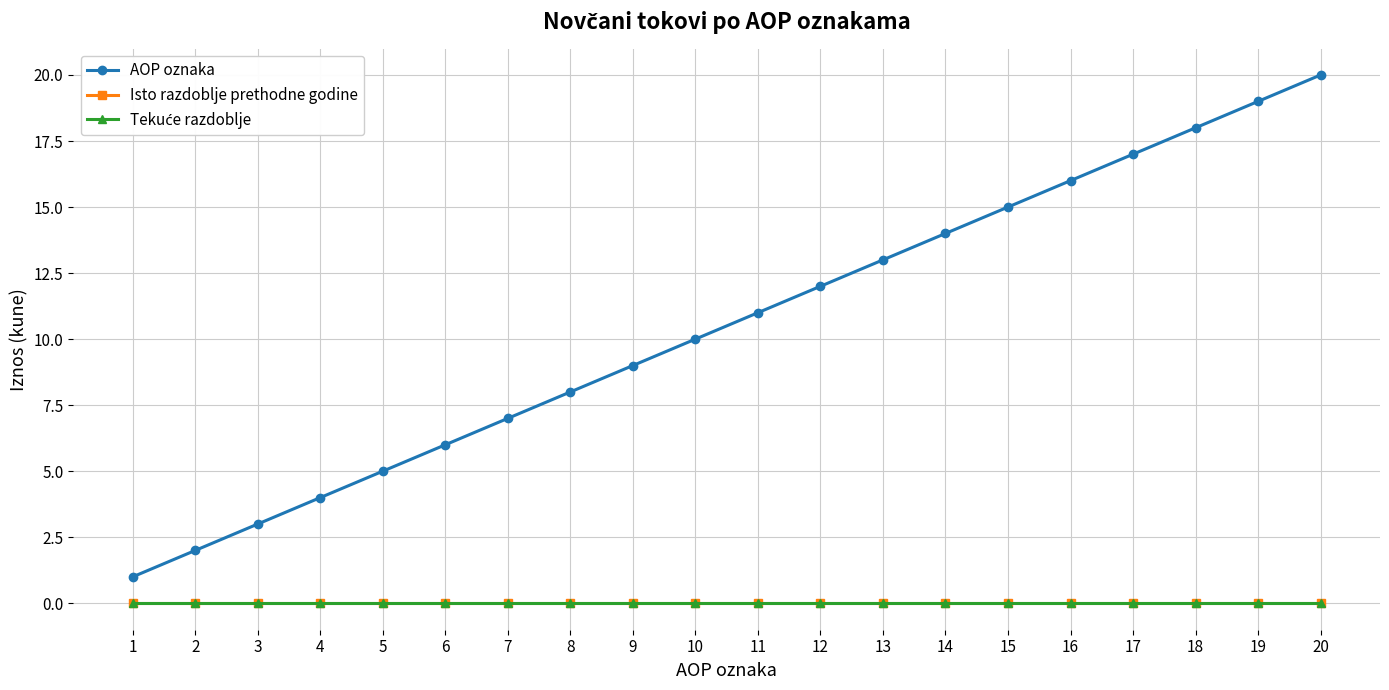

Does the chart have visible grid lines?

Yes